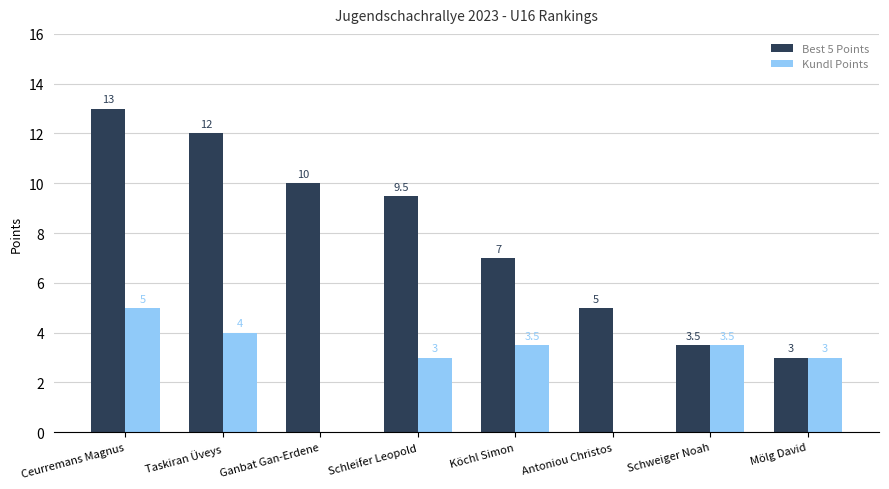

What is the sum of the Best 5 Points values at Taskiran Üveys and Mölg David?

15.0